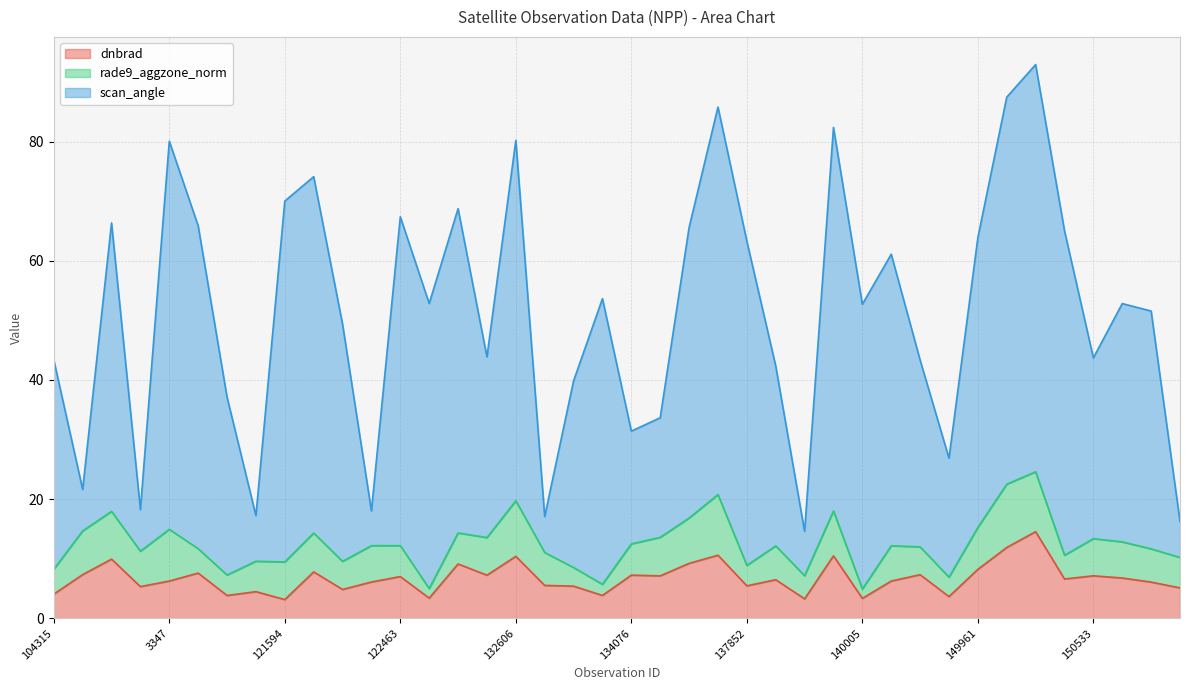

Is it true that scan_angle equals 87.5 at 150147?

True